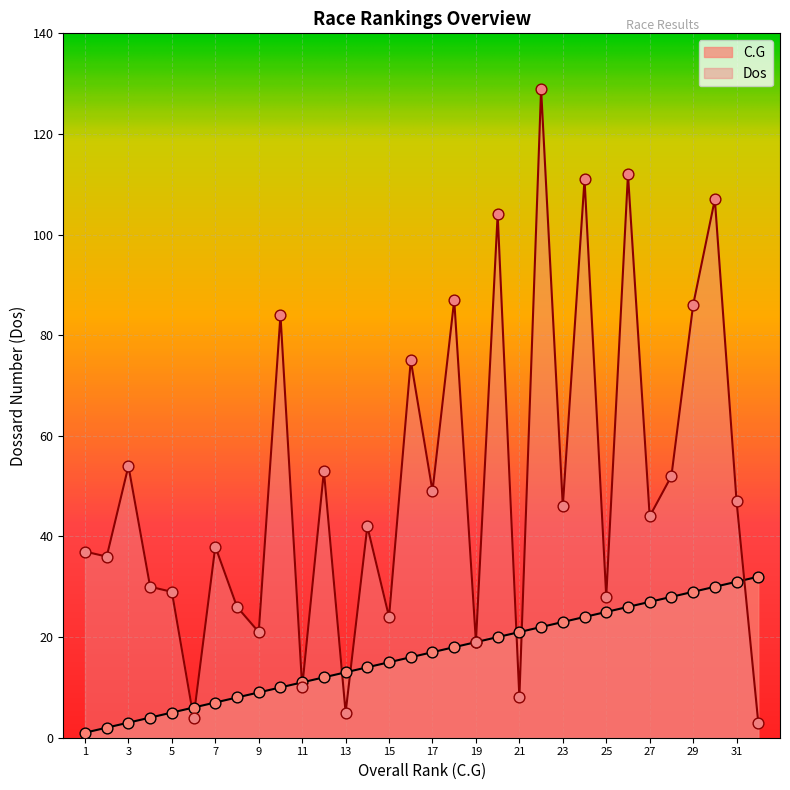

What is the total value across all series at 5?

34